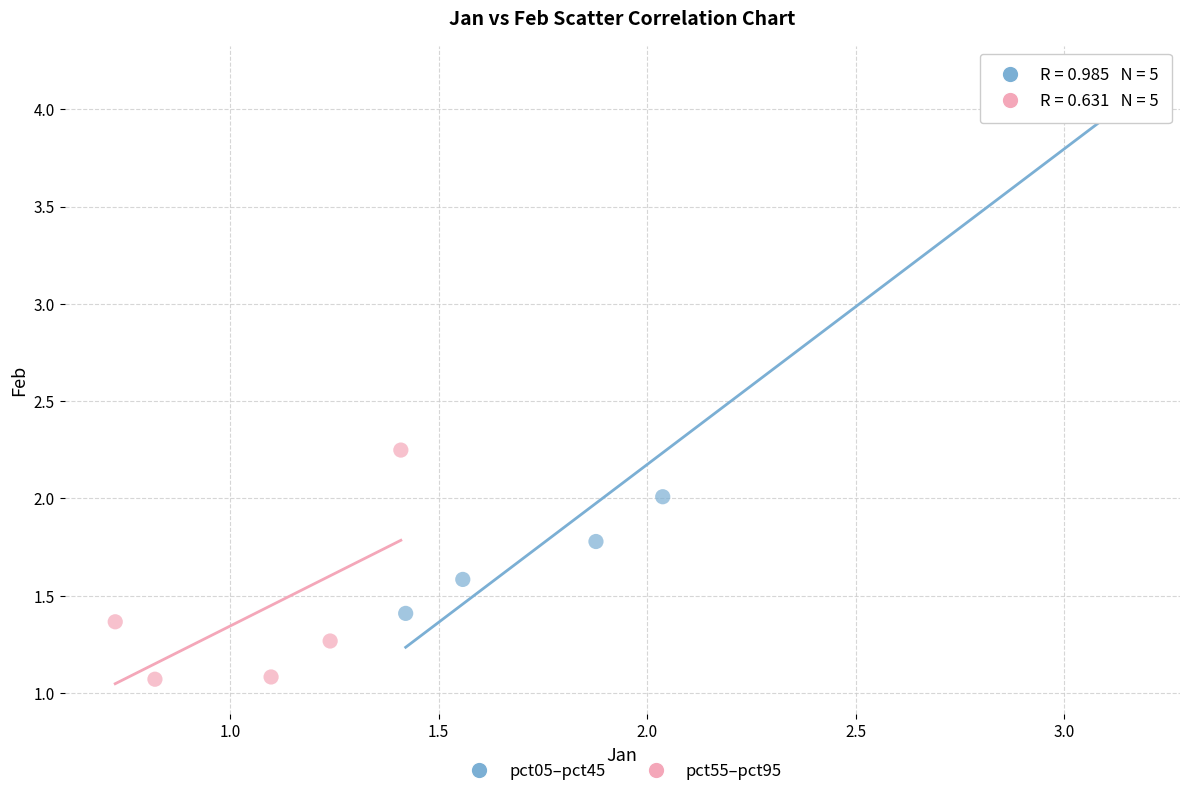

Which series contains the lowest Y value?

pct55–pct95